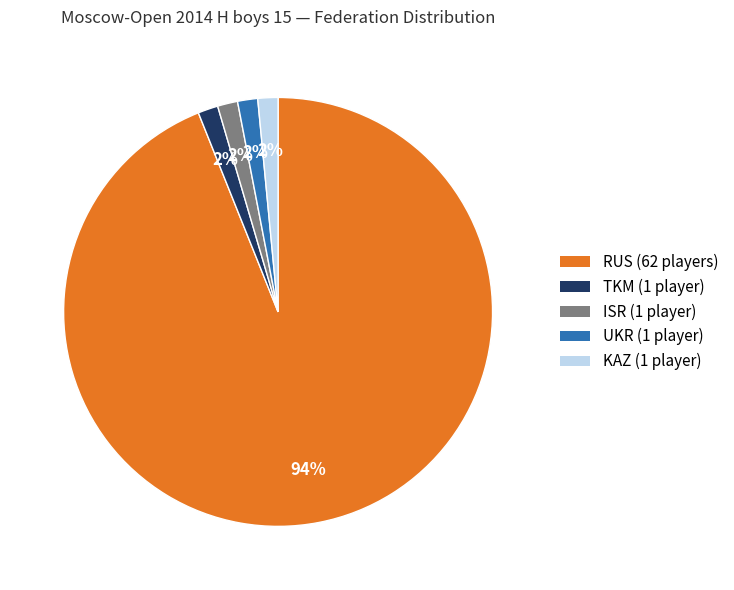

To the nearest percent, what is the average slice percentage?

20%